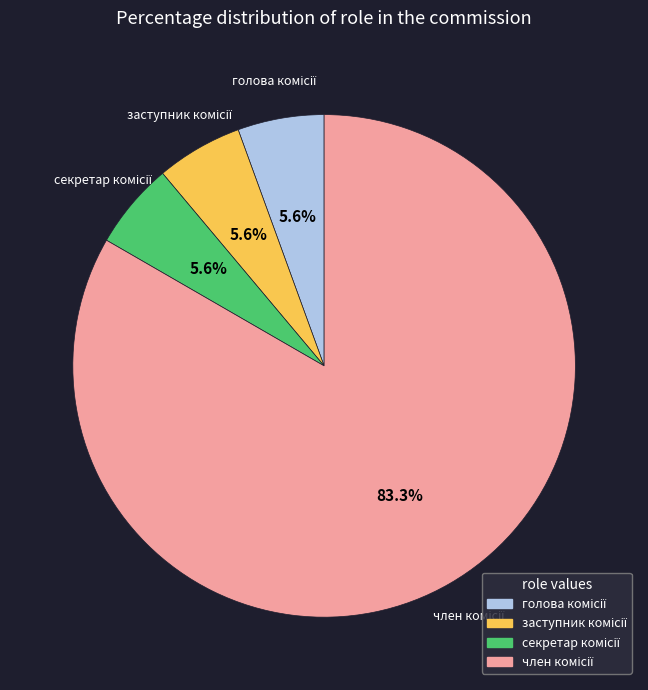

How many segments does this pie chart have?

4